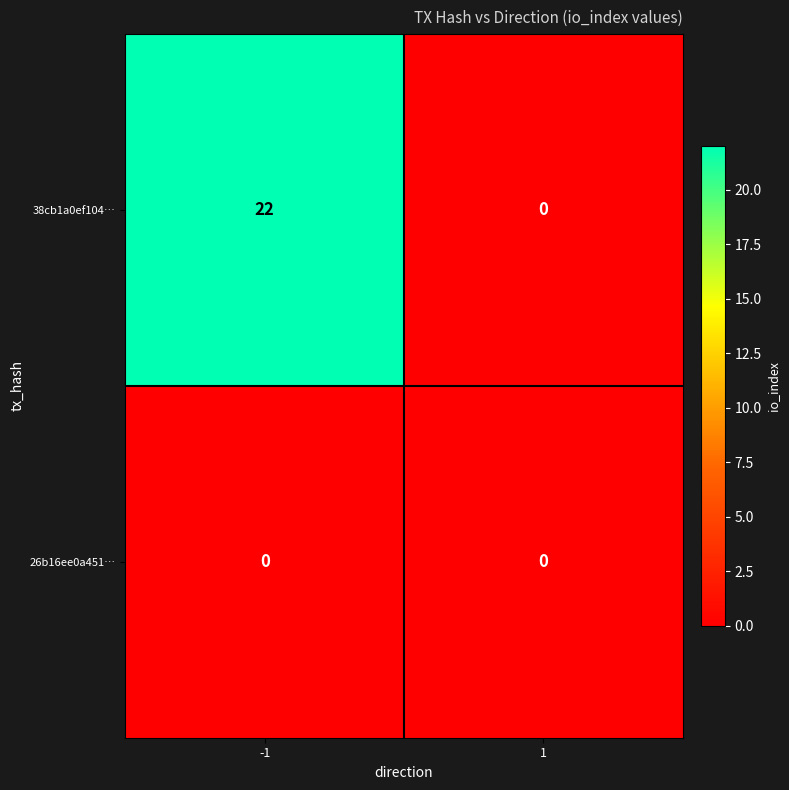

Which series has the largest range (max minus min)?

38cb1a0ef104…